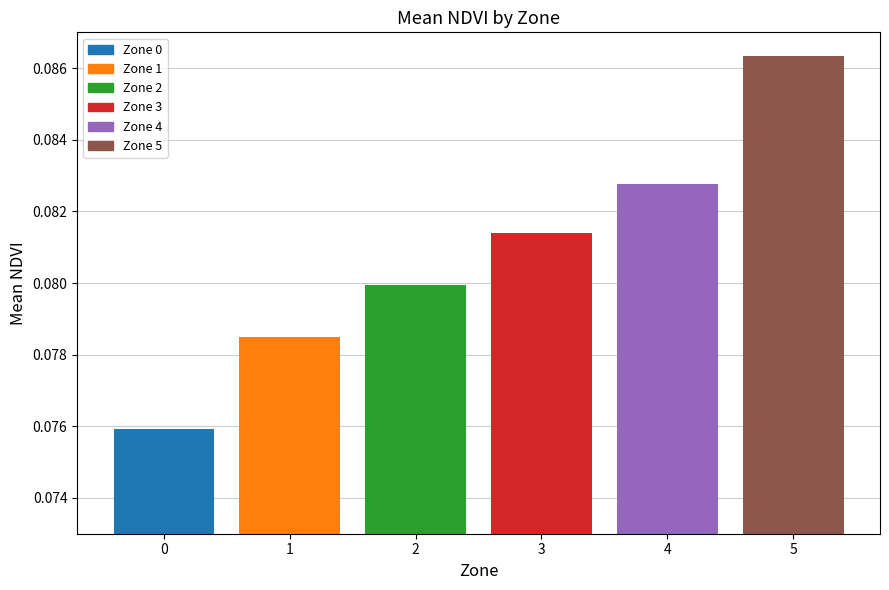

Rank the categories by value from highest to lowest.

5, 4, 3, 2, 1, 0